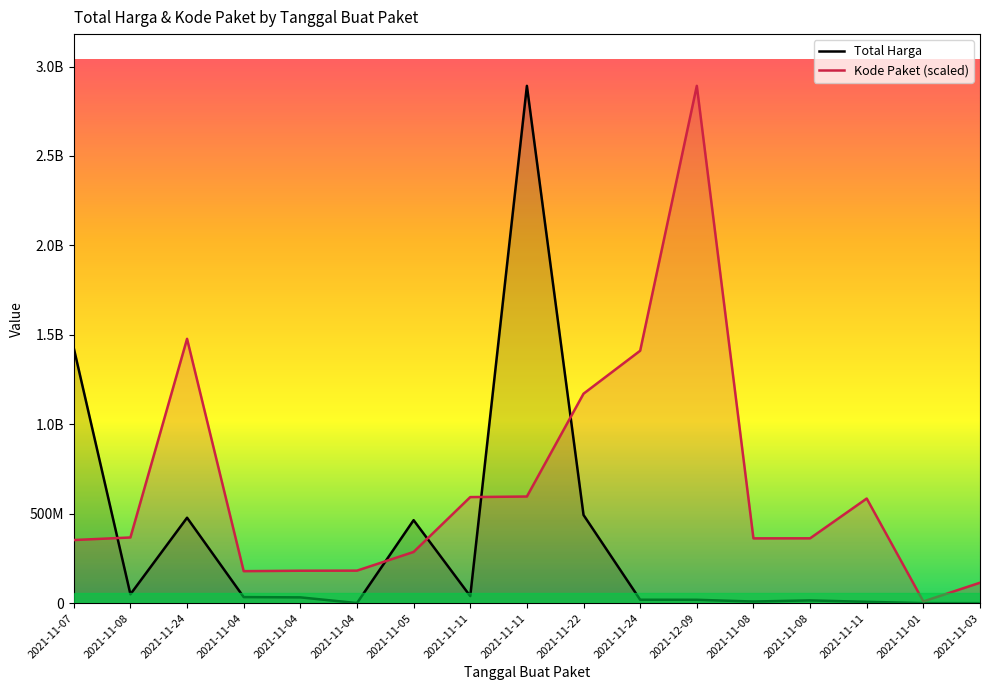

Where do Kode Paket and Total Harga first cross each other?

2021-11-07 and 2021-11-08